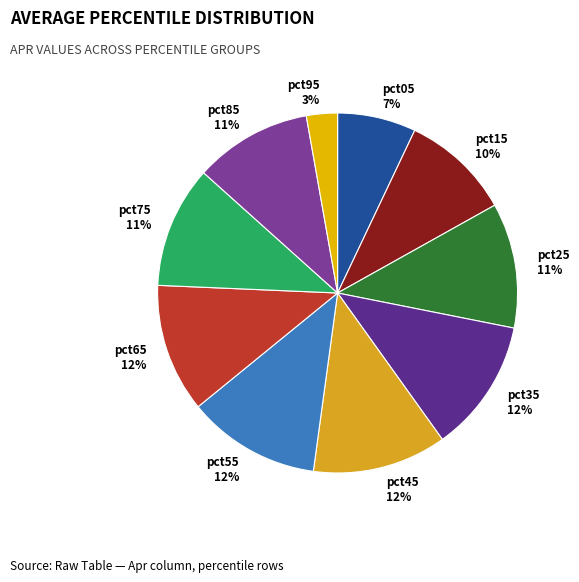

Between pct85 11% and pct95 3%, which is larger?

pct85 11%